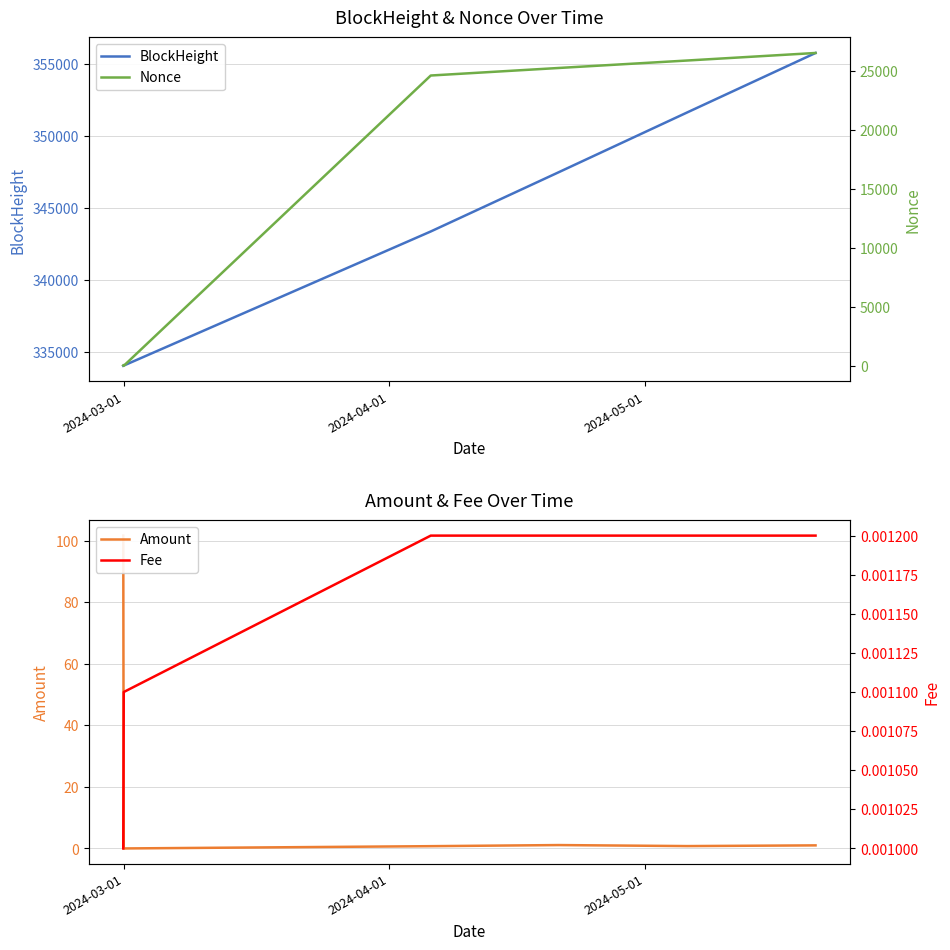

The BlockHeight series shows 520859.3 at 2024-04-01. True or false?

False